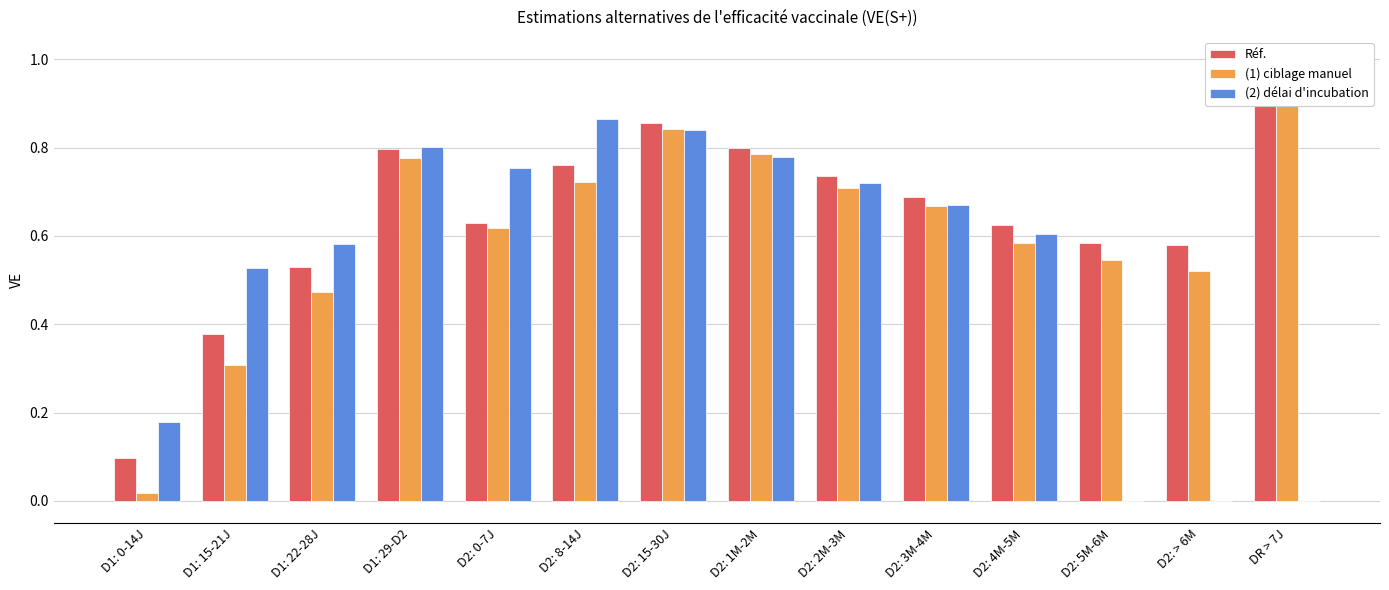

What are all the series names shown in the legend?

Réf., (1) ciblage manuel, (2) délai d'incubation